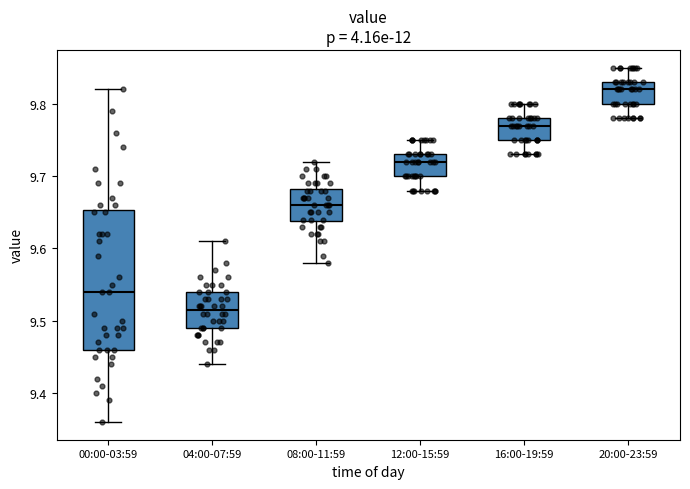

Reading left to right, transcribe this box plot: for each box, give where its median line is, the range the box spans, and where its two whiskers end, as read against the y-axis. The values are not printed on the chart, so give them approximately, as read against the axis.

00:00-03:59: median 9.54, box 9.46 to 9.65, whiskers 9.36 to 9.82
04:00-07:59: median 9.52, box 9.49 to 9.54, whiskers 9.44 to 9.61
08:00-11:59: median 9.66, box 9.64 to 9.68, whiskers 9.58 to 9.72
12:00-15:59: median 9.72, box 9.70 to 9.73, whiskers 9.68 to 9.75
16:00-19:59: median 9.77, box 9.75 to 9.78, whiskers 9.73 to 9.80
20:00-23:59: median 9.82, box 9.80 to 9.83, whiskers 9.78 to 9.85